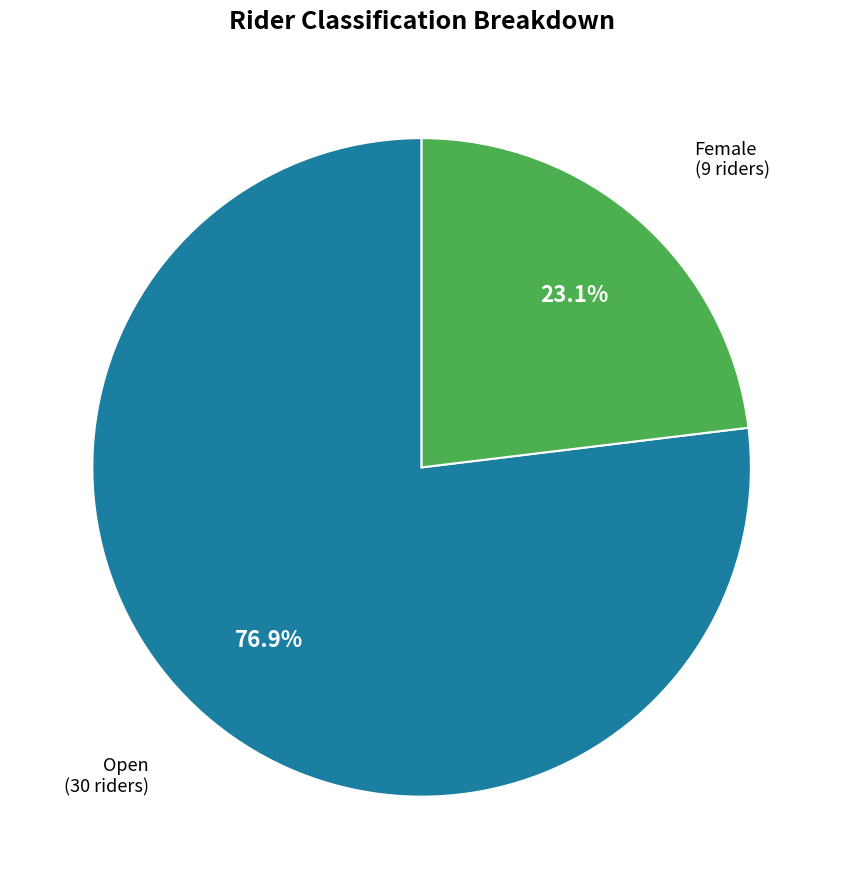

True or false: Open accounts for 77% of the total.

True